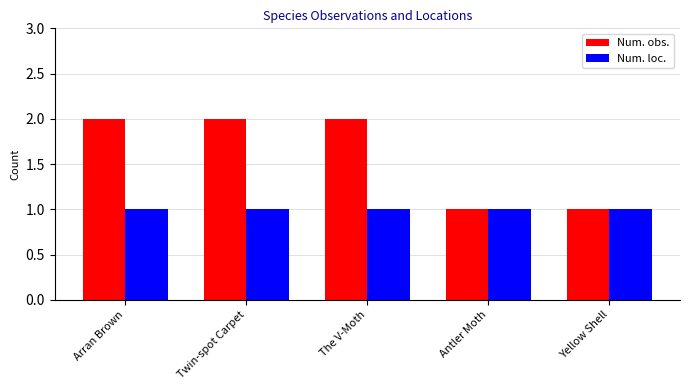

What is the minimum value shown in the chart?

1